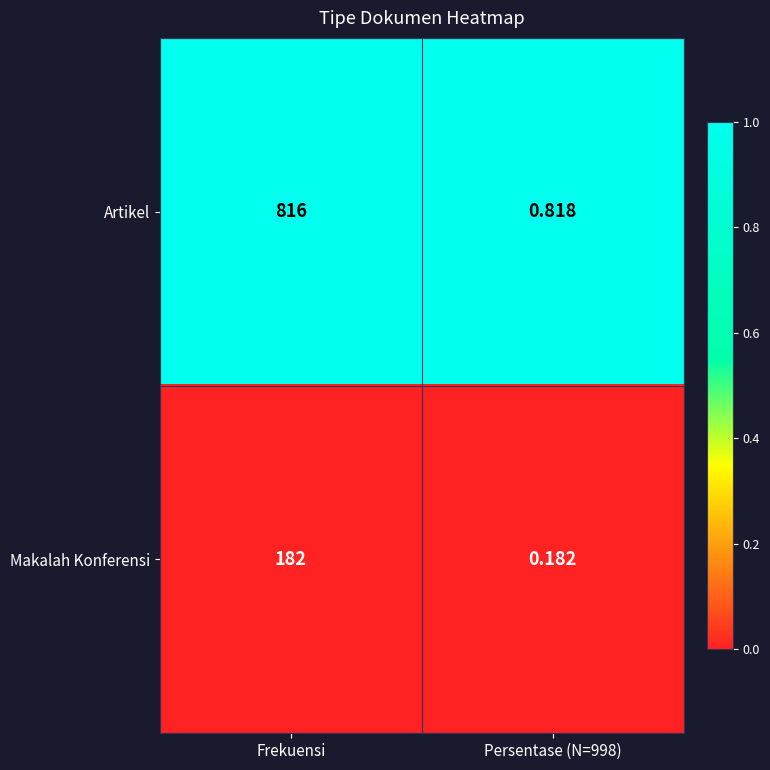

At Frekuensi, list the series in order from largest to smallest.

Artikel, Makalah Konferensi